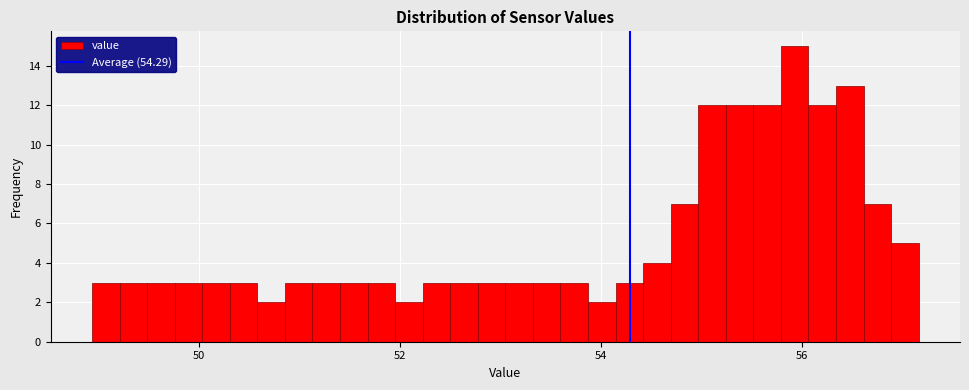

Read against the x-axis, roughly where is the centre of the tallest bar?

56.0